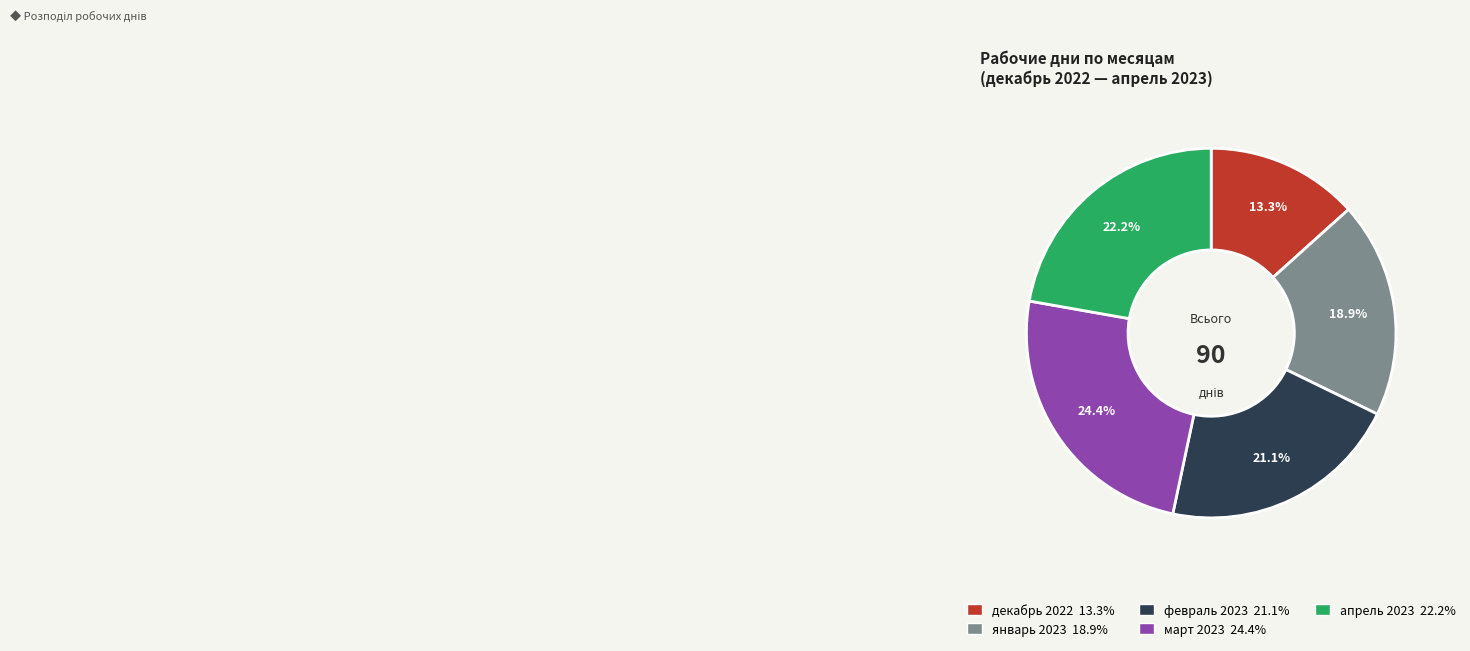

What percentage is the апрель 2023 slice, to the nearest percent?

22%